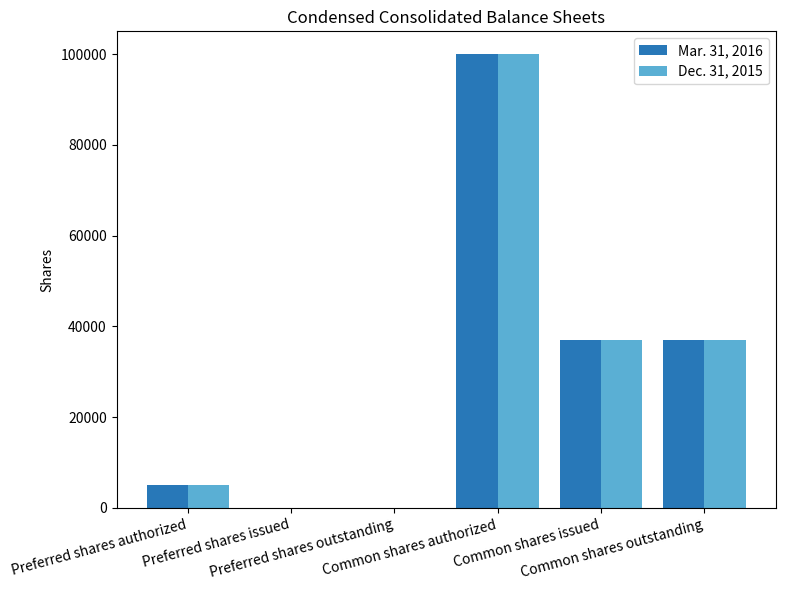

What is the maximum value for Mar. 31, 2016?

100000